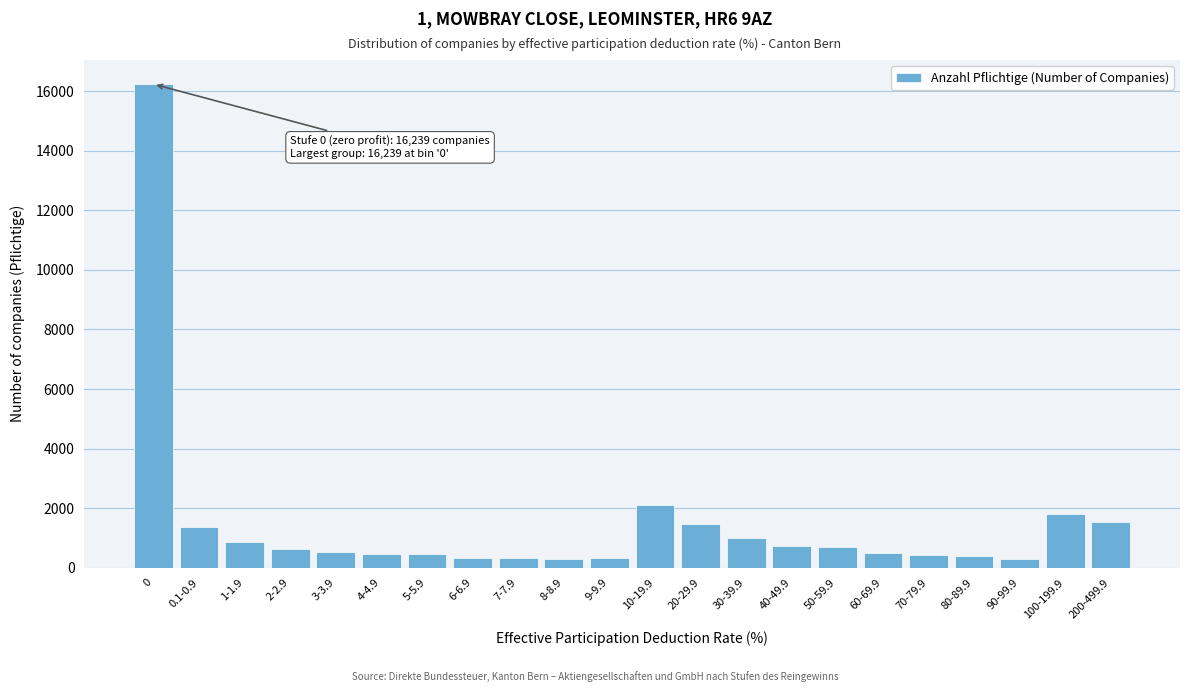

What is the label of the 11th bar from the left?

9-9.9